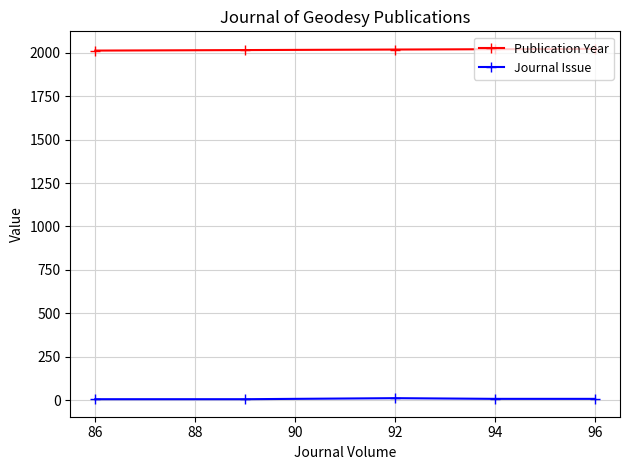

What is the value of the Journal Issue point at the 2nd from the left?

6